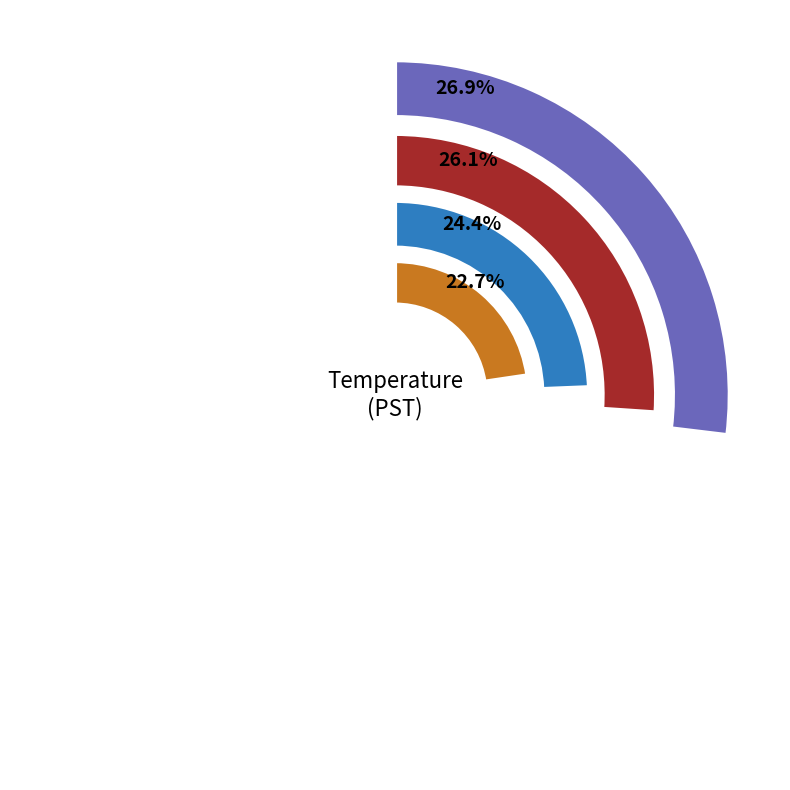

Which has a higher value, Hour 2 or 6?

Hour 2